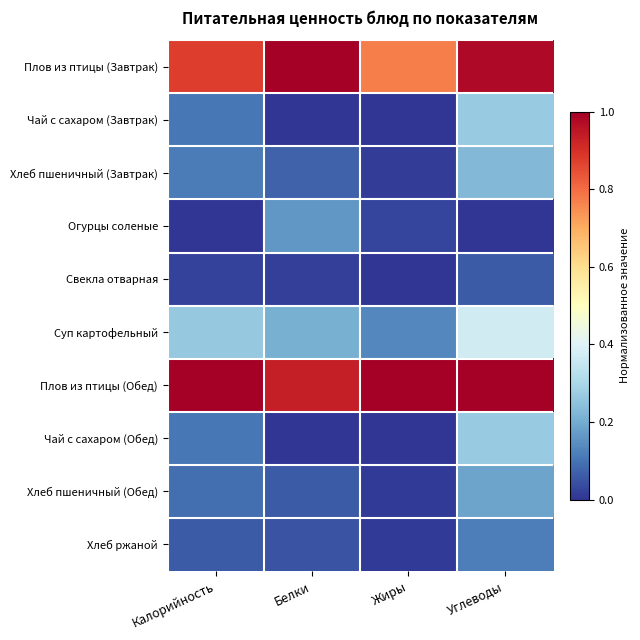

At how many categories does at least one series exceed 0?

4